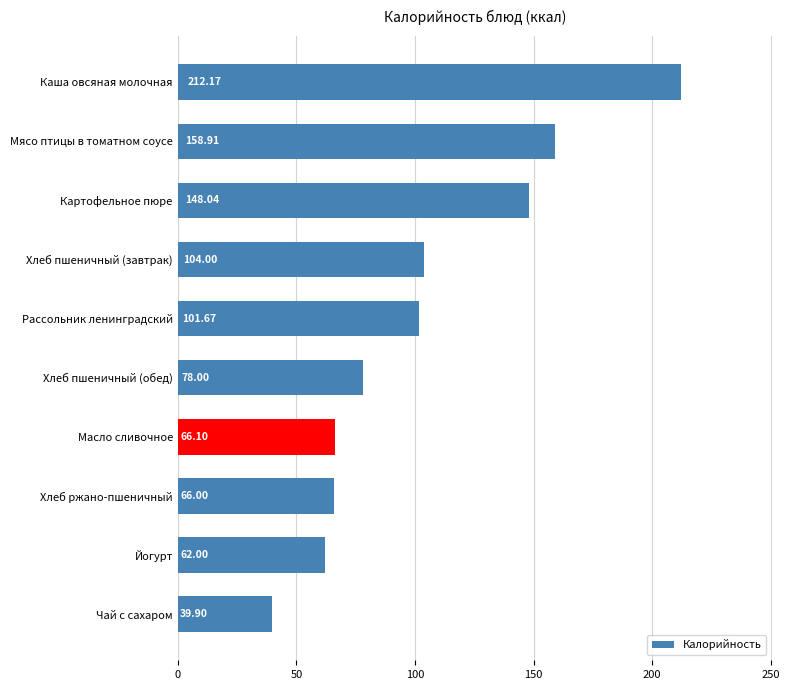

Rank the categories by value from highest to lowest.

Каша овсяная молочная, Мясо птицы в томатном соусе, Картофельное пюре, Хлеб пшеничный (завтрак), Рассольник ленинградский, Хлеб пшеничный (обед), Масло сливочное, Хлеб ржано-пшеничный, Йогурт, Чай с сахаром